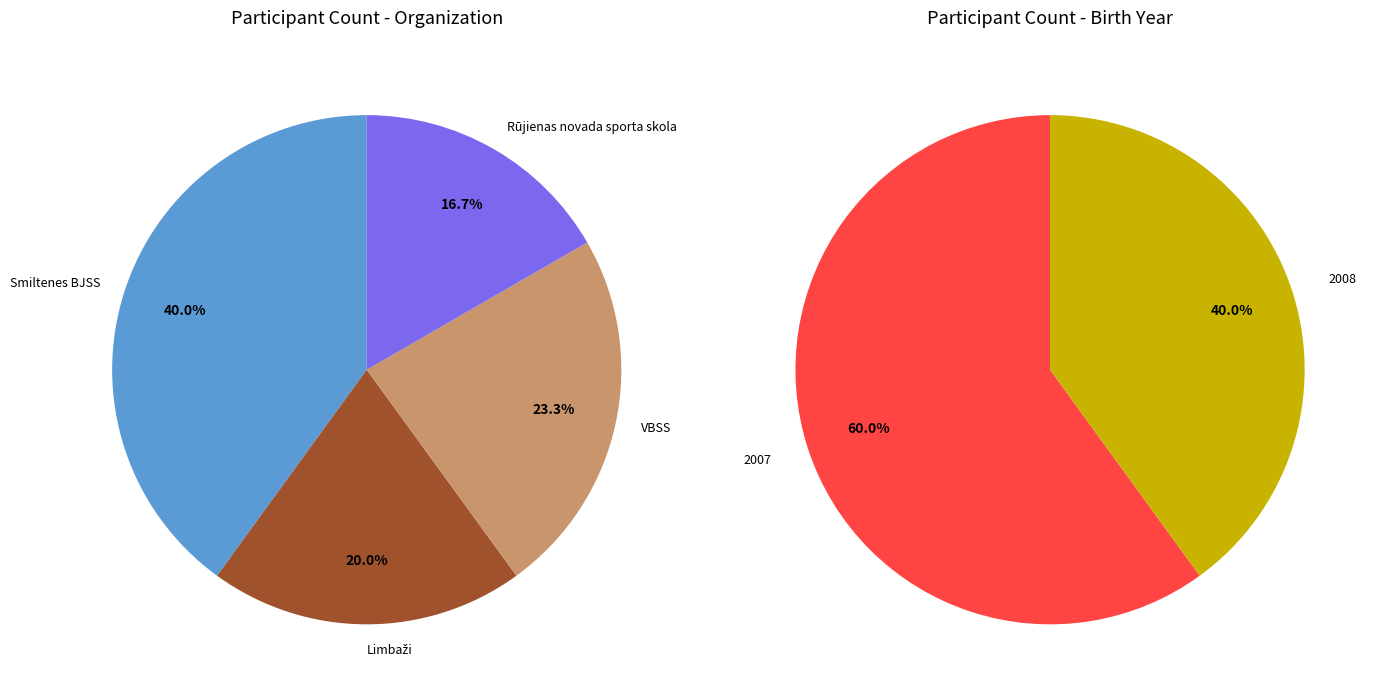

To the nearest percent, what is the difference between the largest and smallest slice percentages?

23%